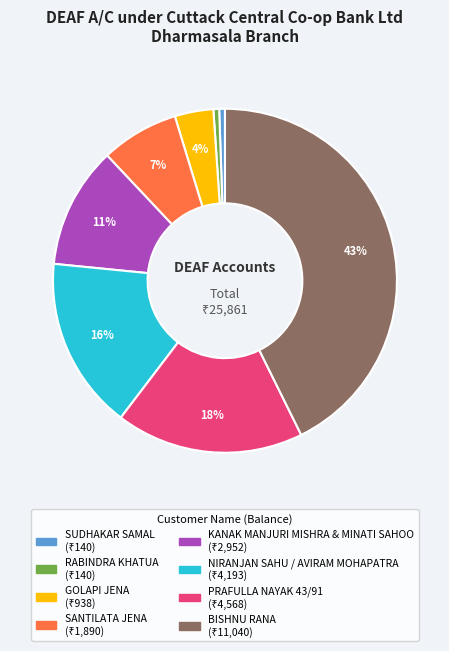

Combined, do NIRANJAN SAHU / AVIRAM MOHAPATRA and GOLAPI JENA account for over 50%?

No